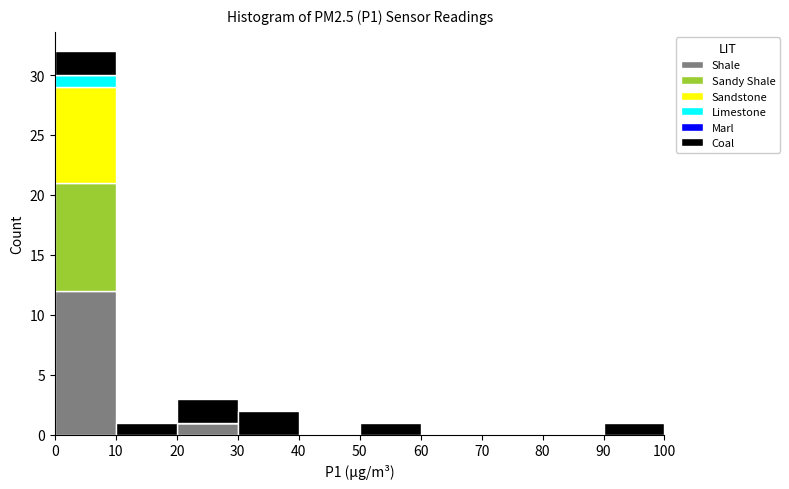

Reading left to right, transcribe this chart: for each stacked bar, give the range it covers on the x-axis and its total height. The values are not printed on the chart, so give them approximately, as read against the axis.

0 to 10: 32
10 to 20: 1
20 to 30: 3
30 to 40: 2
40 to 50: 0
50 to 60: 1
60 to 70: 0
70 to 80: 0
80 to 90: 0
90 to 100: 1